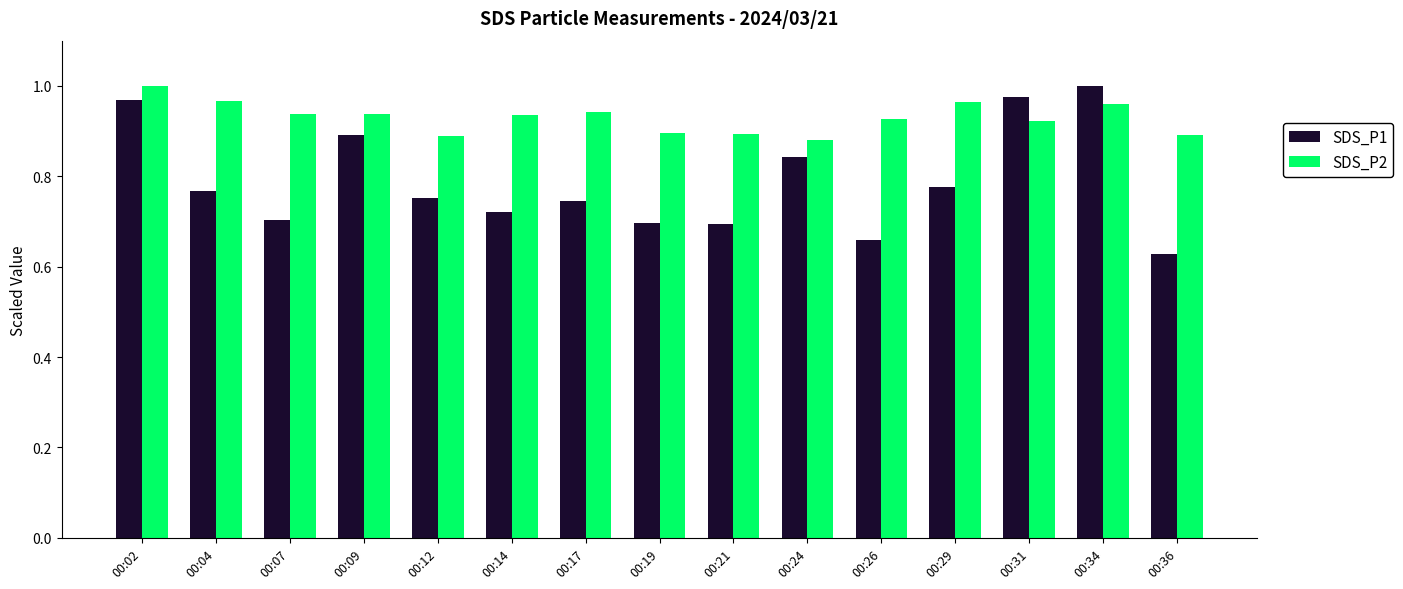

List the series in order of their overall mean, highest first.

SDS_P2, SDS_P1